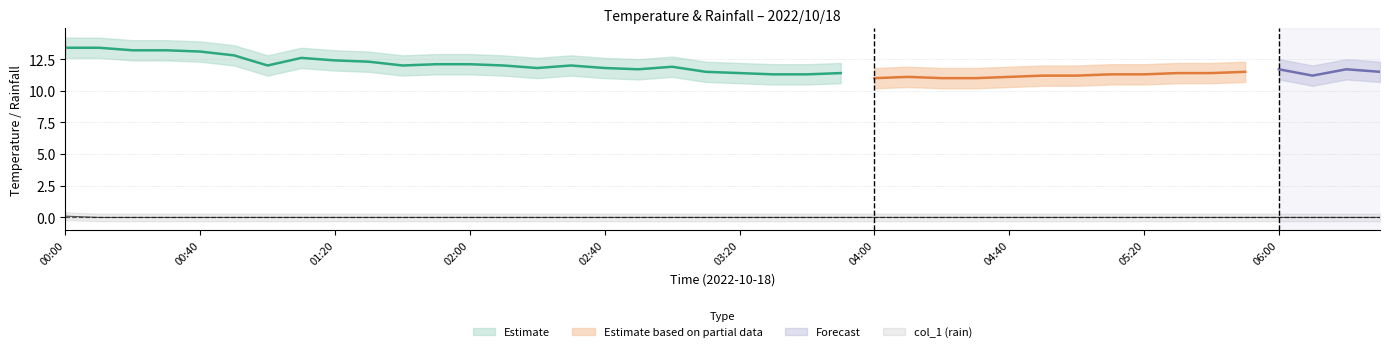

Does the chart have visible grid lines?

Yes